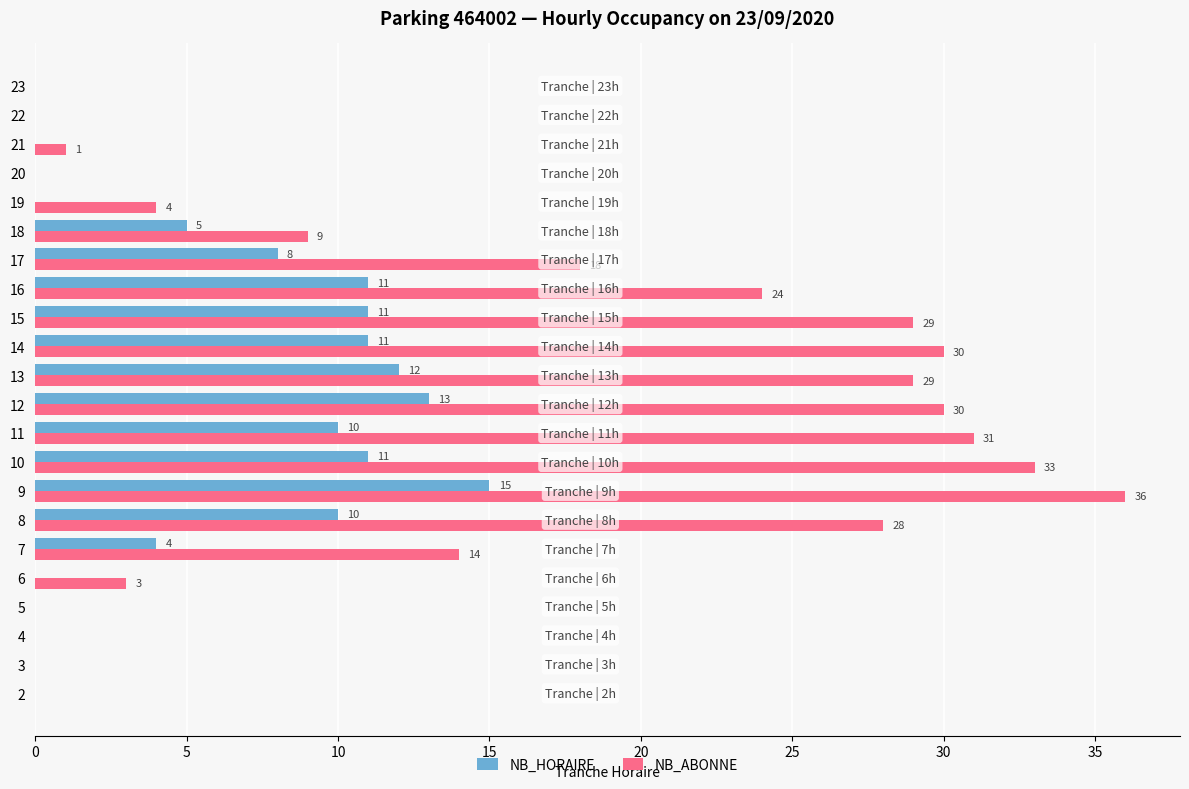

What is the sum of the NB_HORAIRE values at 6 and 15?

11